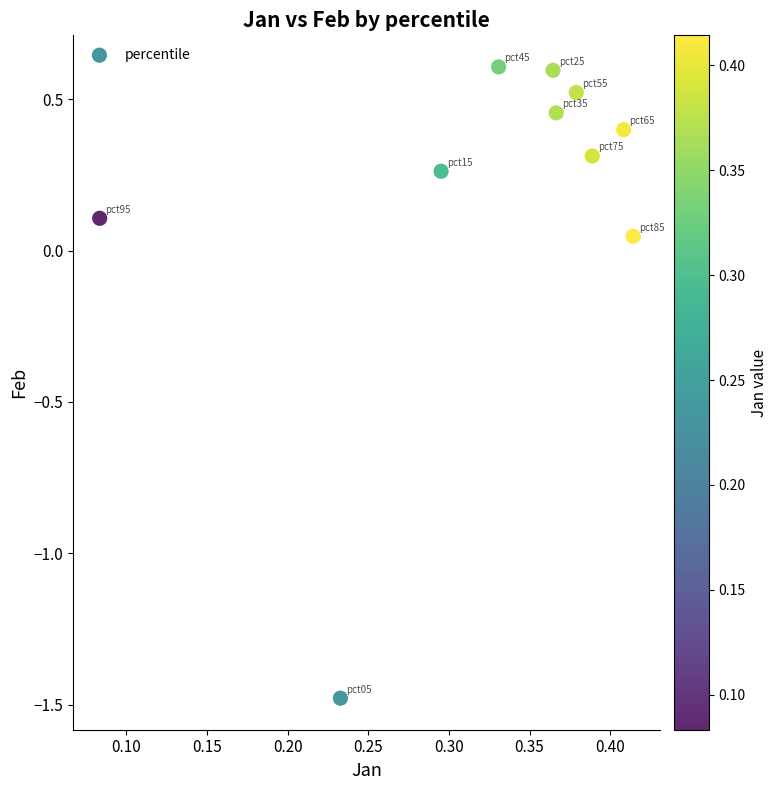

What is the range of Y values (max minus min)?

2.1